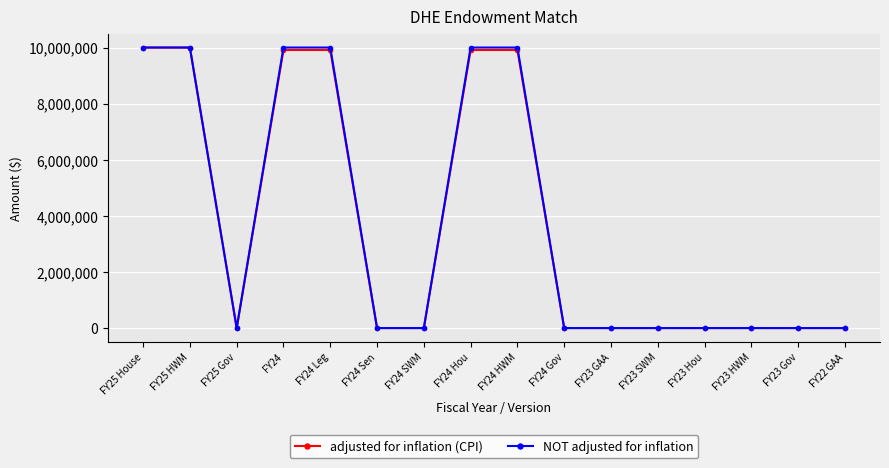

Between FY24 Leg and FY23 SWM, which series saw the biggest shift?

NOT adjusted for inflation